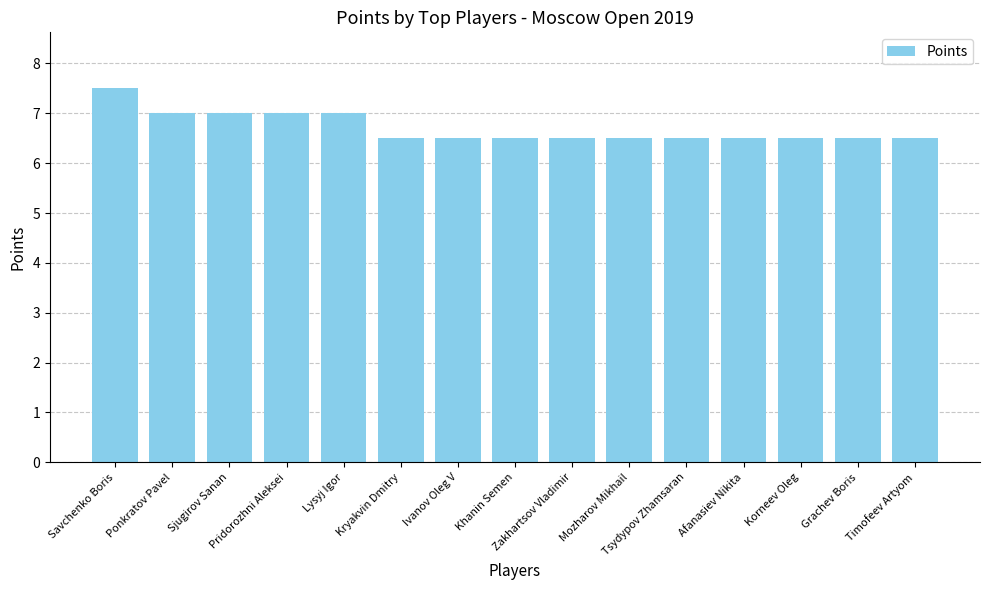

What is the difference between the second highest and second lowest values?

0.5